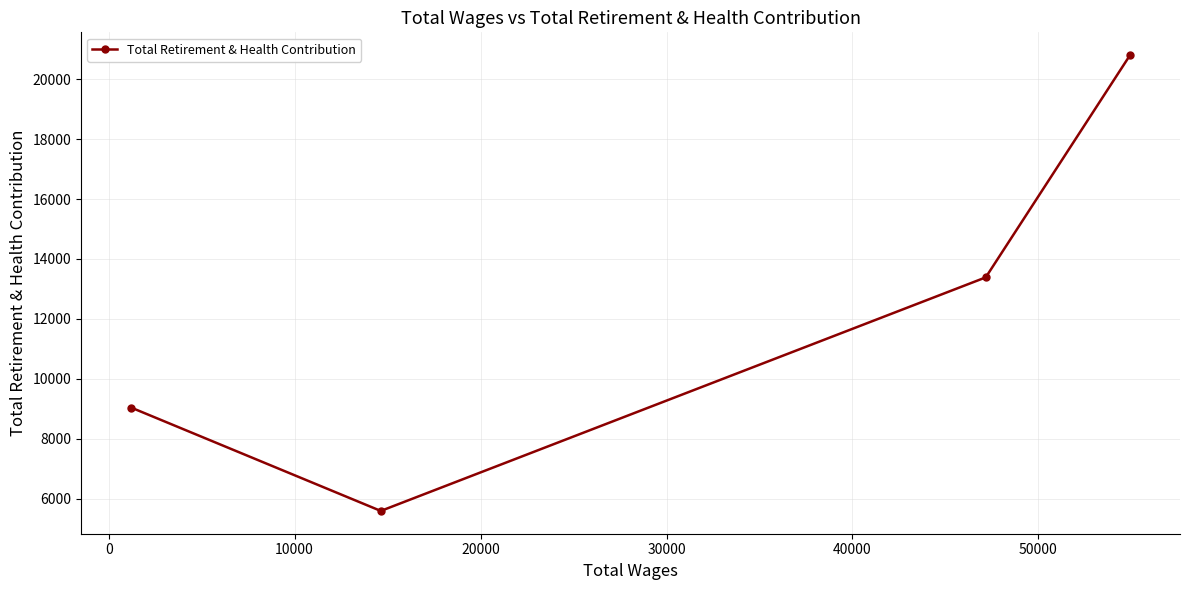

Does the chart have visible grid lines?

Yes